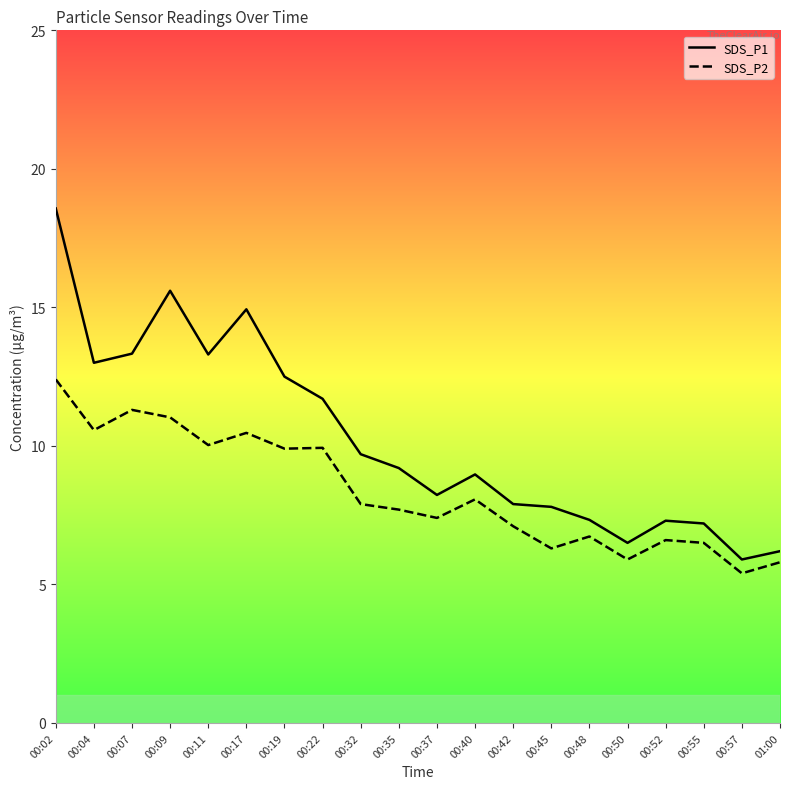

What are all the series names shown in the legend?

SDS_P1, SDS_P2